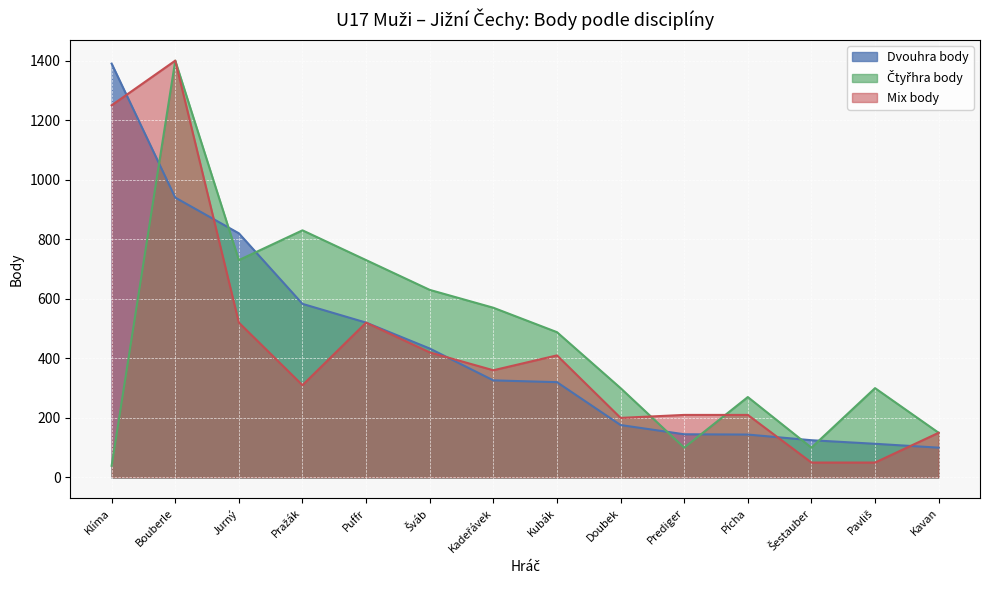

The value of Mix_pts at Jurný is 134. True or false?

False